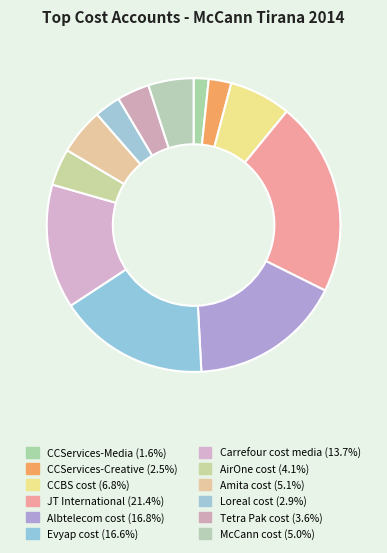

What is the ratio of the value at Tetra Pak cost to the value at JT International?

0.2